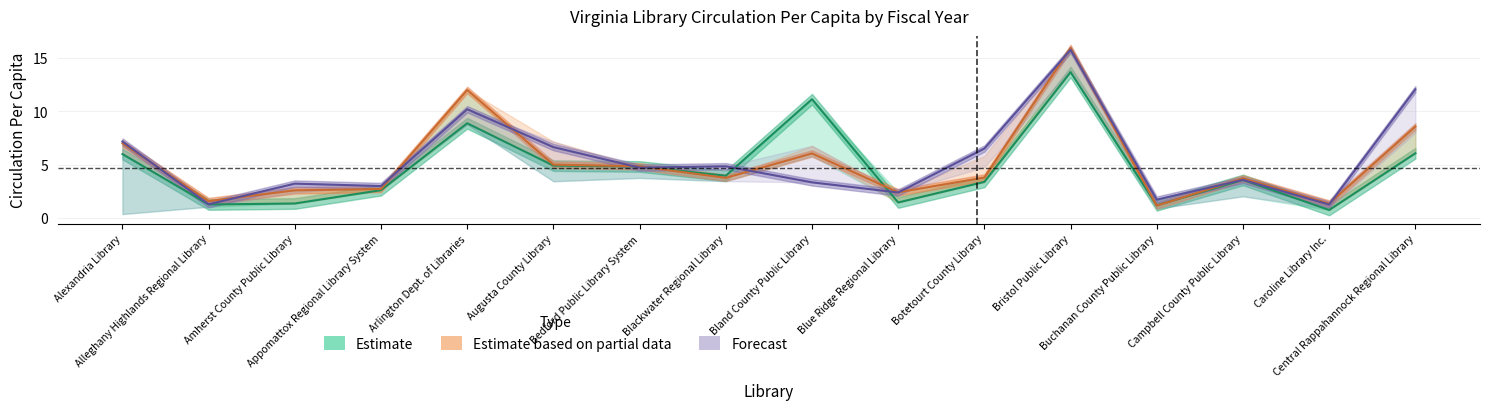

What is the difference between the maximum and second lowest values in the fy2019 series?

14.5